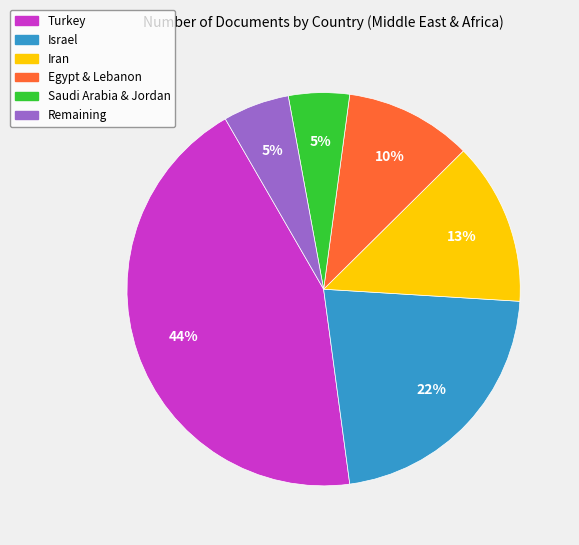

To the nearest percent, what is the average slice percentage?

17%